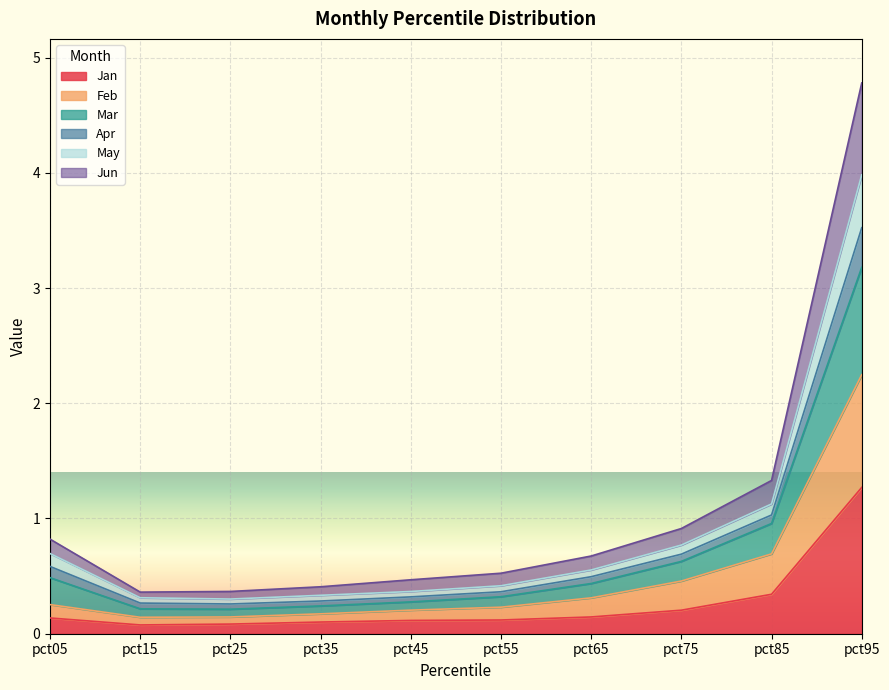

What is the value of the Jan point at the 2nd from the left?

0.1